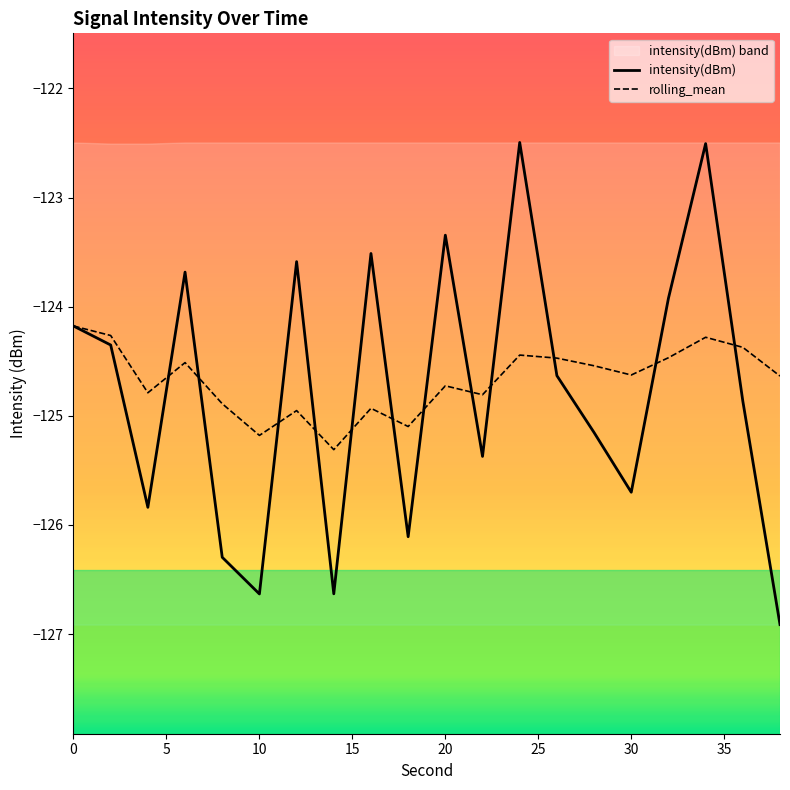

Count the number of categories in the chart.

20